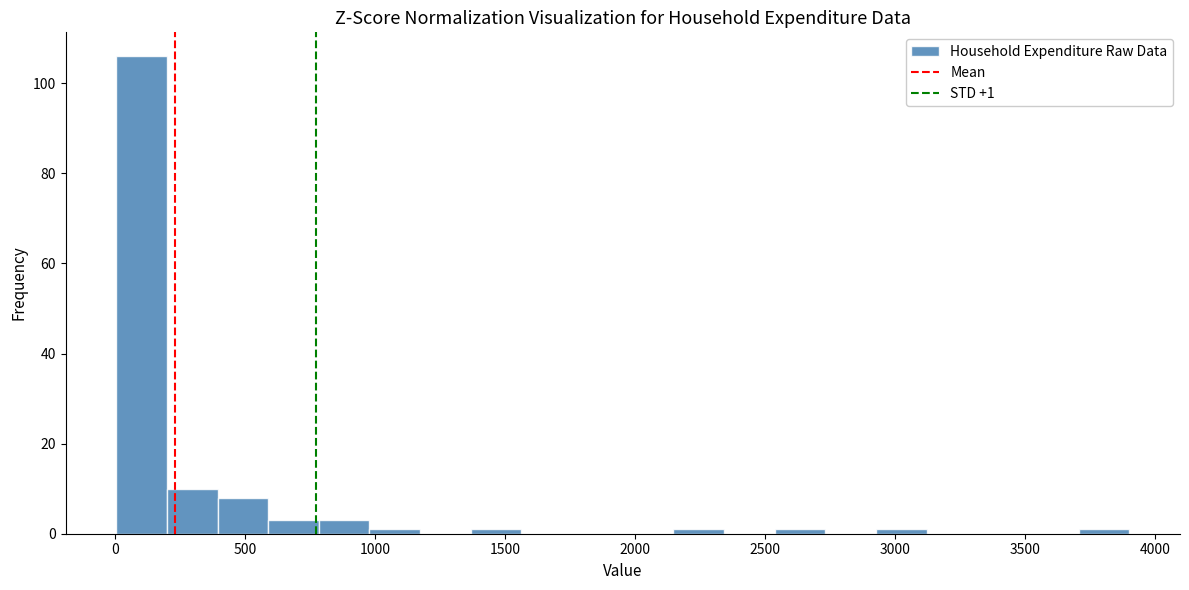

Around what value on the x-axis is the tallest bar? Give the approximate position of its centre, as read against the axis.

100